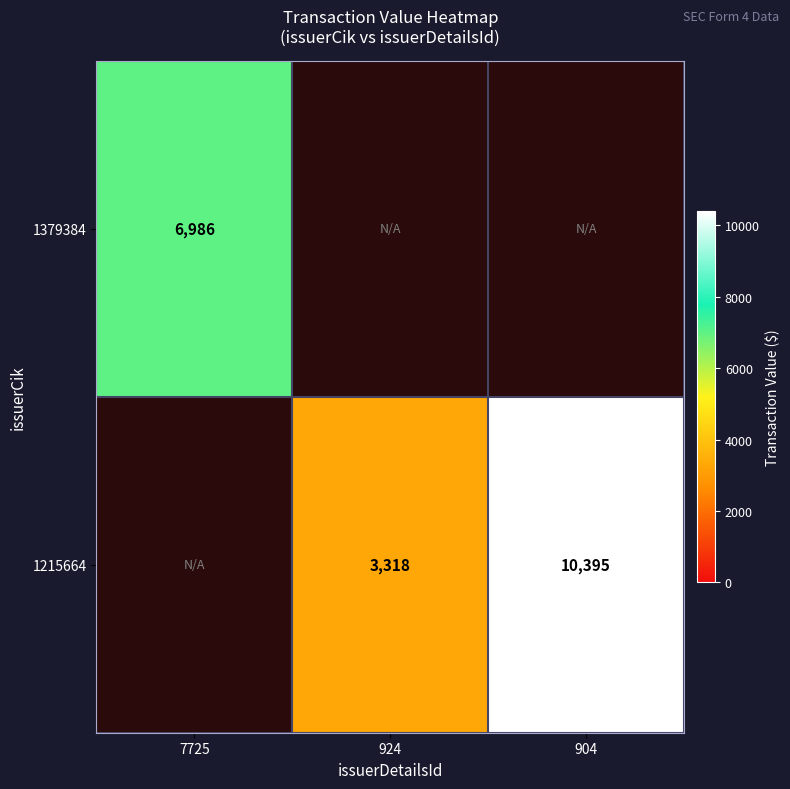

What is the difference between the 1215664 values at 904 and 924?

7077